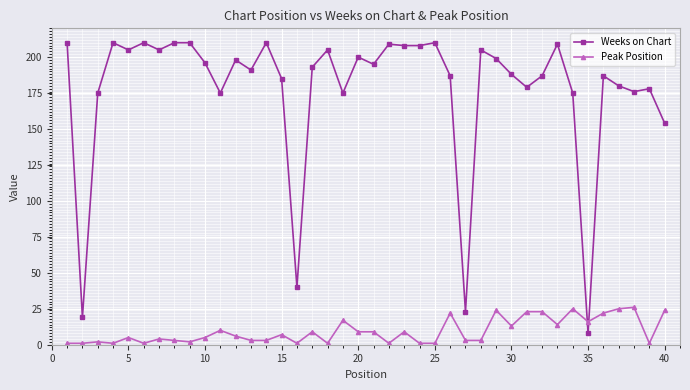

At how many categories does at least one series exceed 30?

37